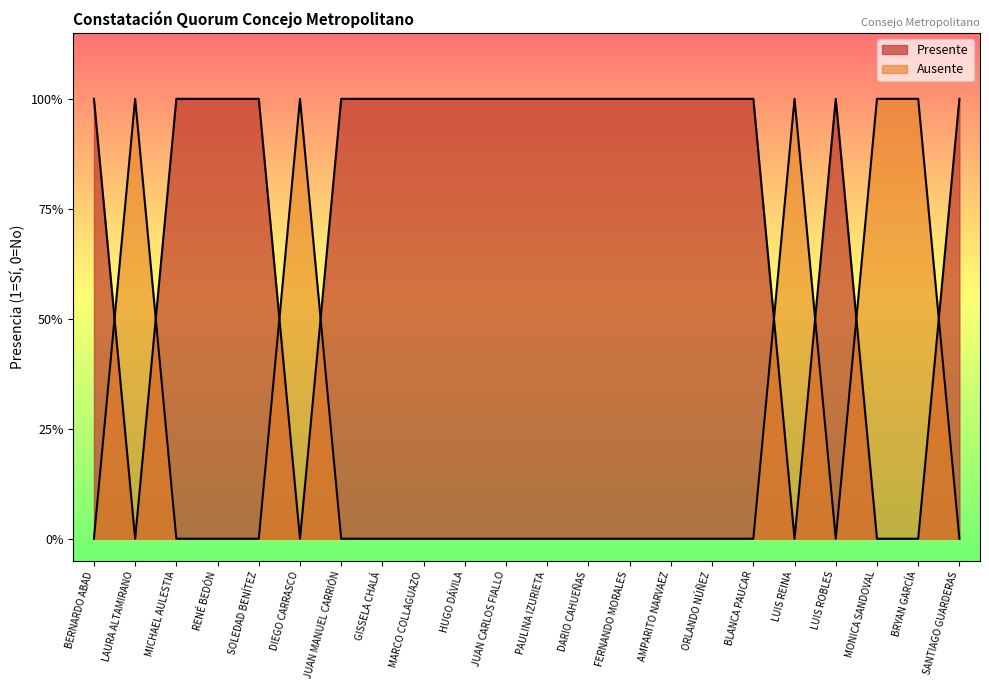

Count the number of categories in the chart.

22